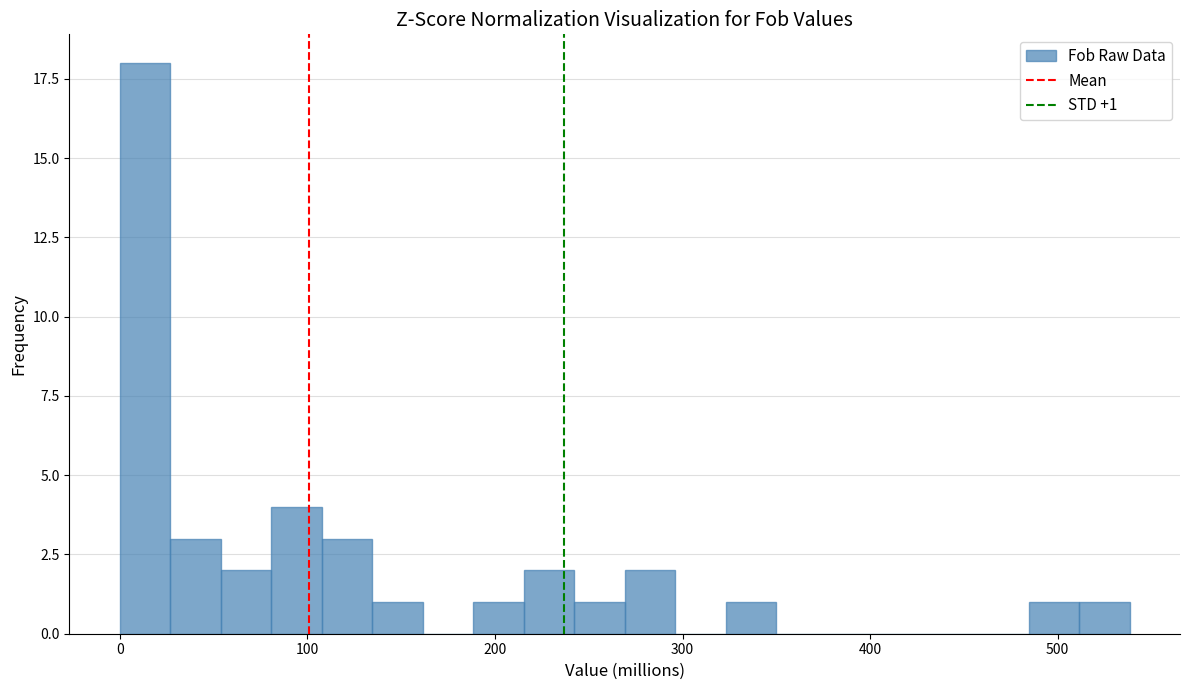

Around what value on the x-axis is the tallest bar? Give the approximate position of its centre, as read against the axis.

10